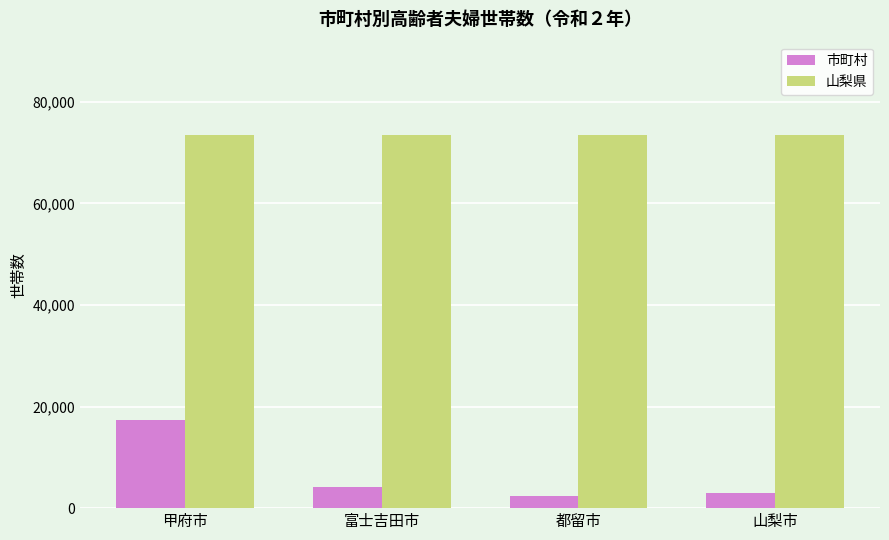

What is the minimum value shown in the chart?

2444